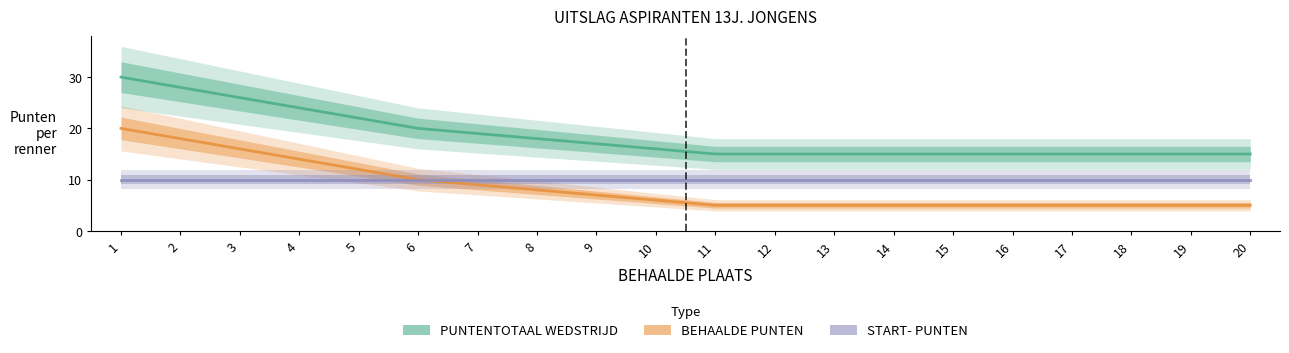

The value of START- PUNTEN at 7 is 17. True or false?

False